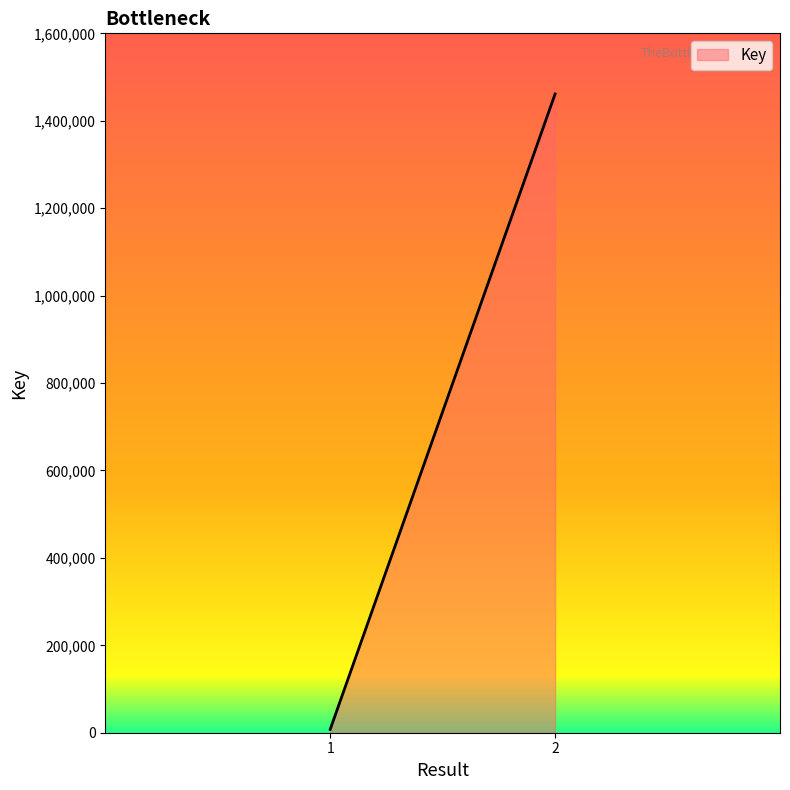

How many series are shown in this chart?

1